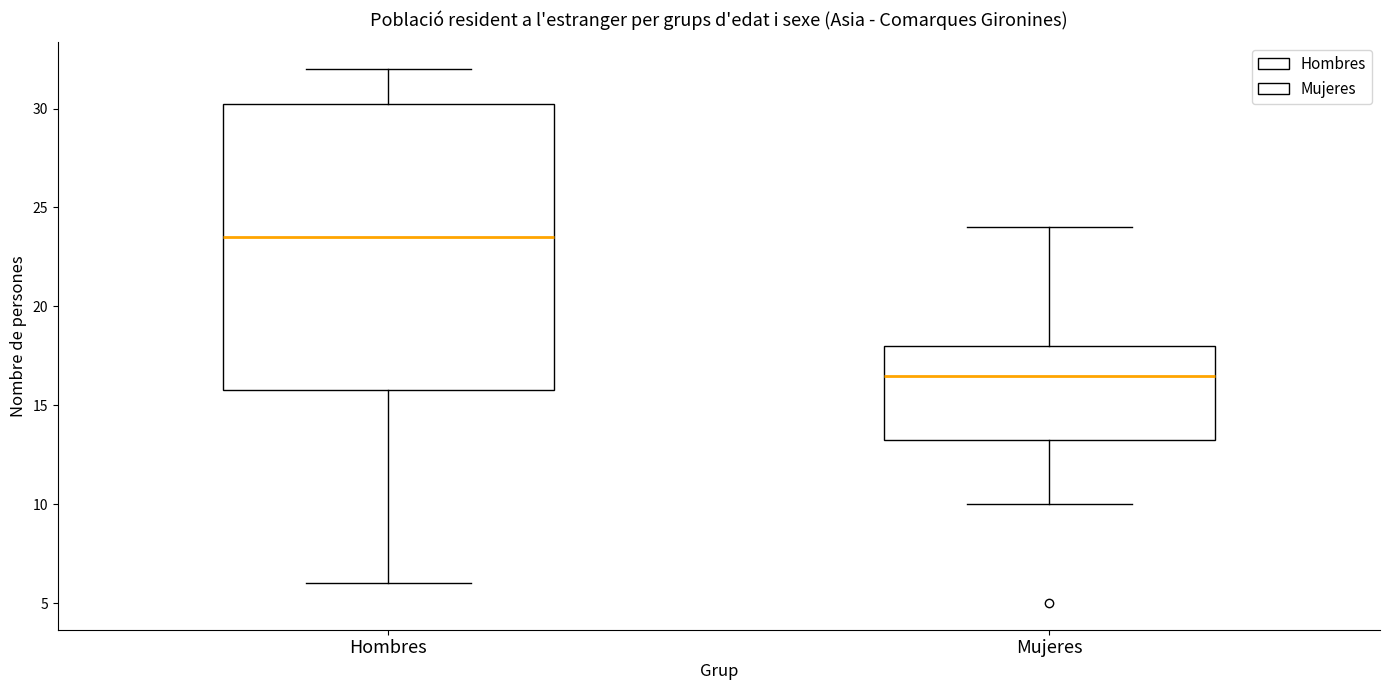

Where does the median line of the box for Hombres sit on the y-axis? The values are not printed on the chart, so give them approximately, as read against the axis.

23.5